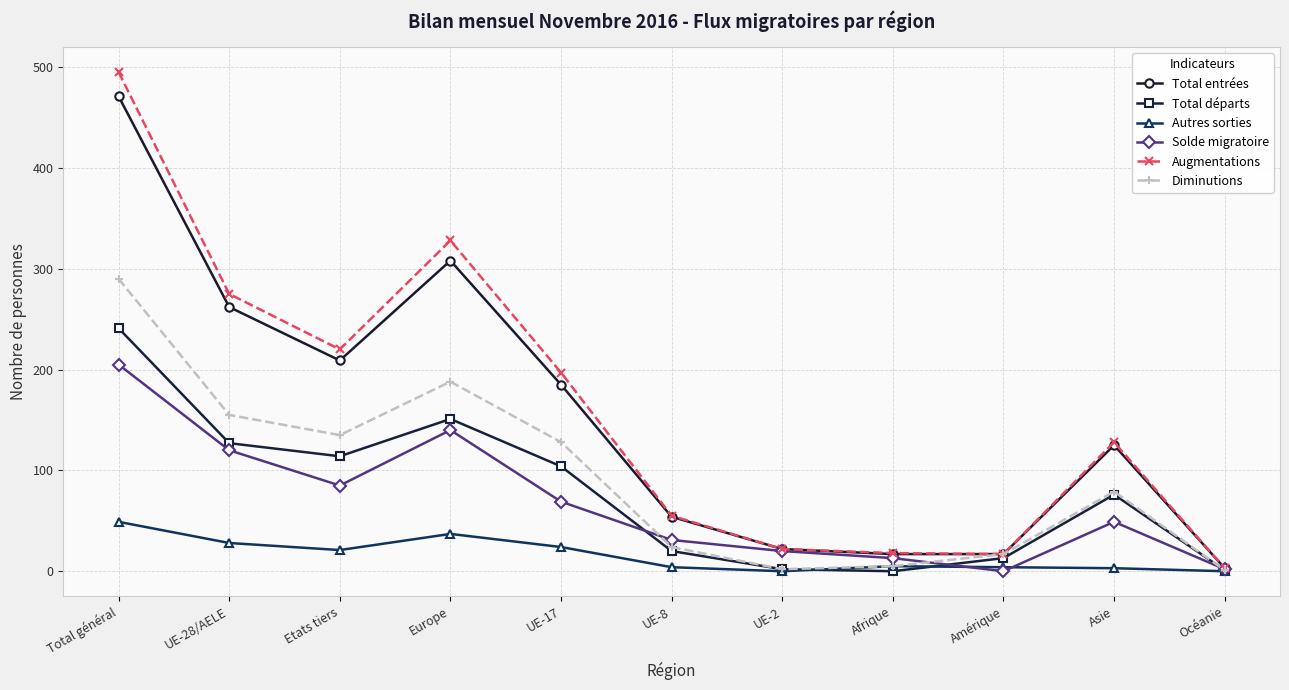

List the series in order of their peak value, highest first.

Augmentations, Total entrées, Diminutions, Total départs, Solde migratoire, Autres sorties